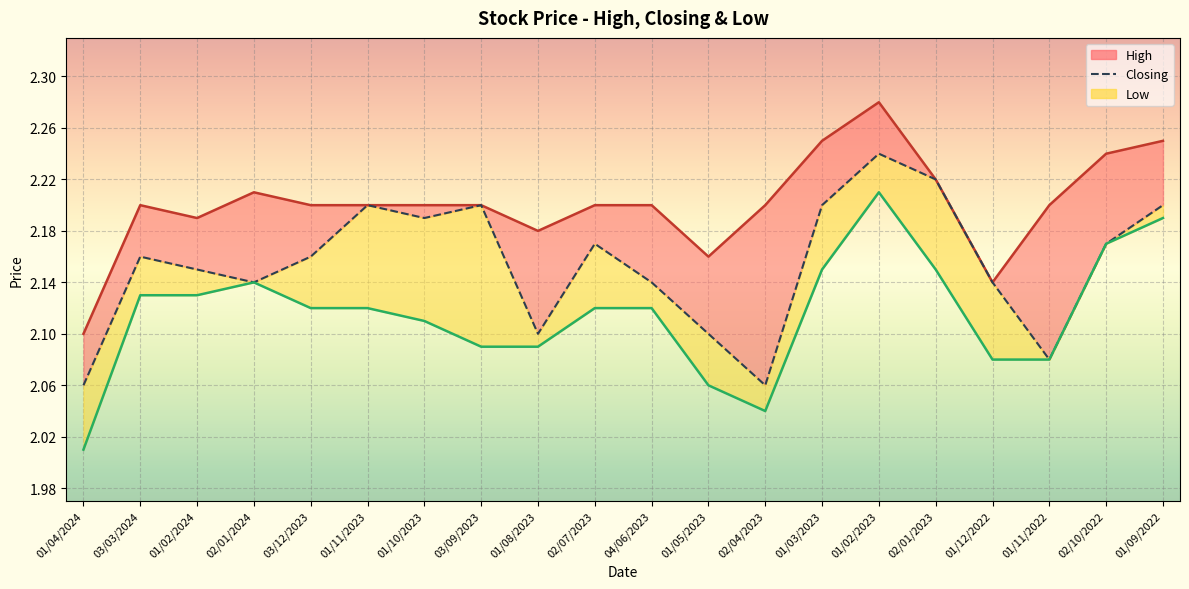

Where is the first local minimum for Closing?

02/01/2024